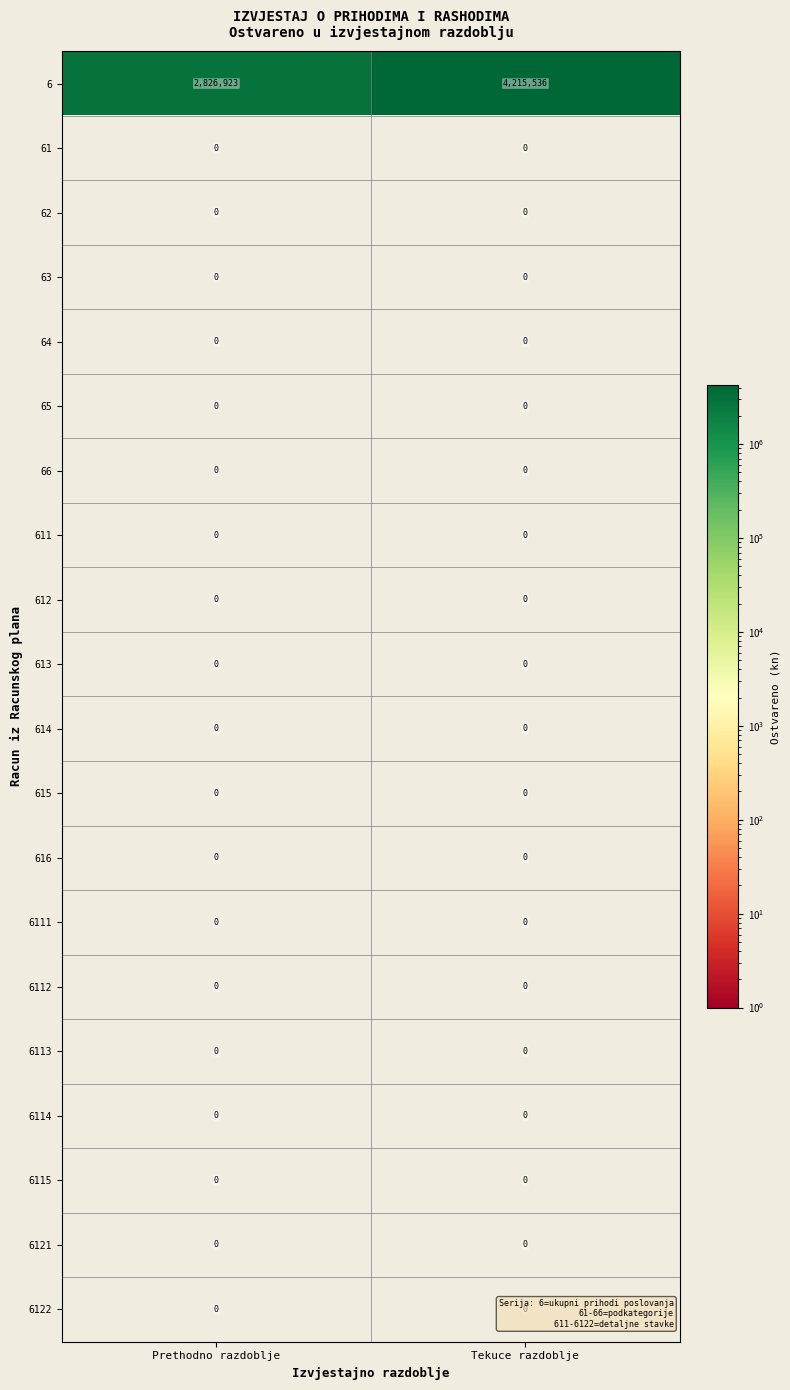

Is it true that 614 equals 0 at Prethodno razdoblje?

True